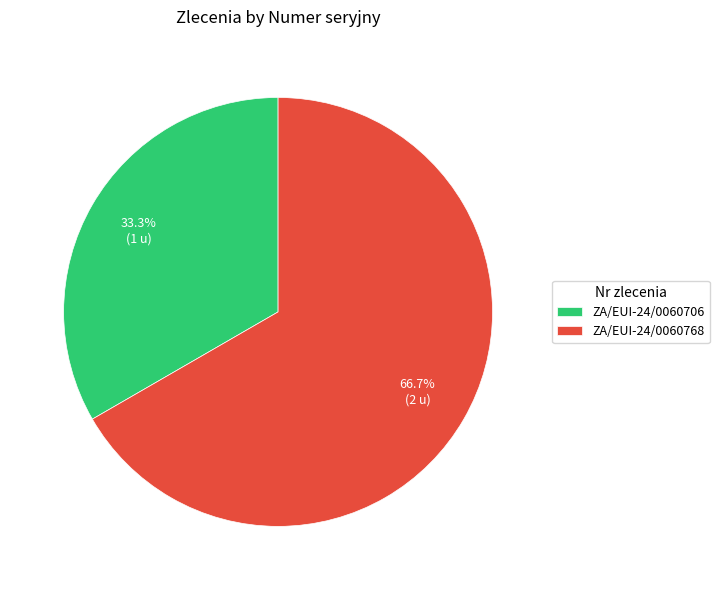

What is the ratio of the value at ZA/EUI-24/0060706 to the value at ZA/EUI-24/0060768?

0.5